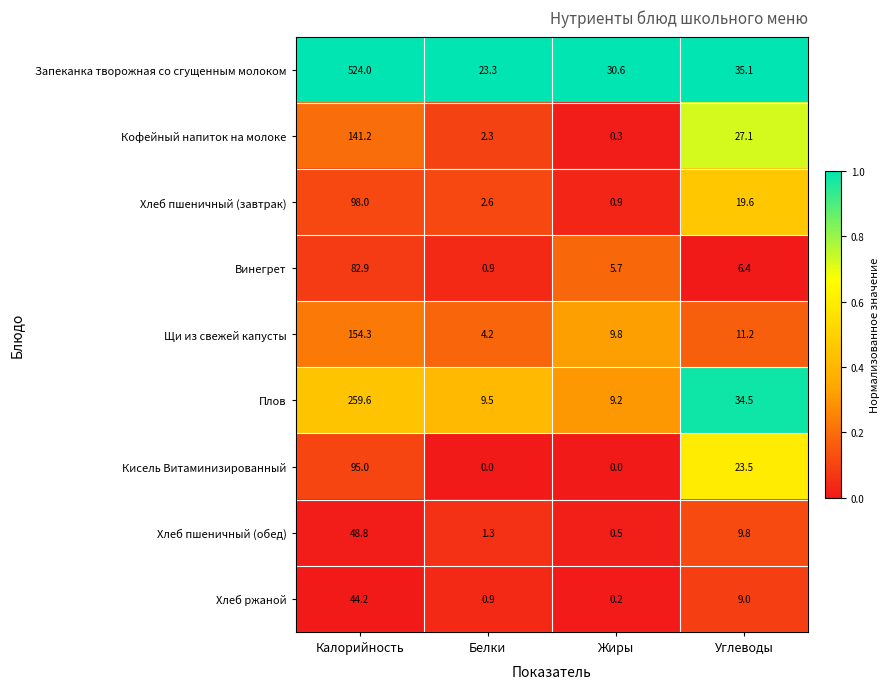

At Калорийность, list the series in order from smallest to largest.

Хлеб ржаной, Хлеб пшеничный (обед), Винегрет, Кисель Витаминизированный, Хлеб пшеничный (завтрак), Кофейный напиток на молоке, Щи из свежей капусты, Плов, Запеканка творожная со сгущенным молоком